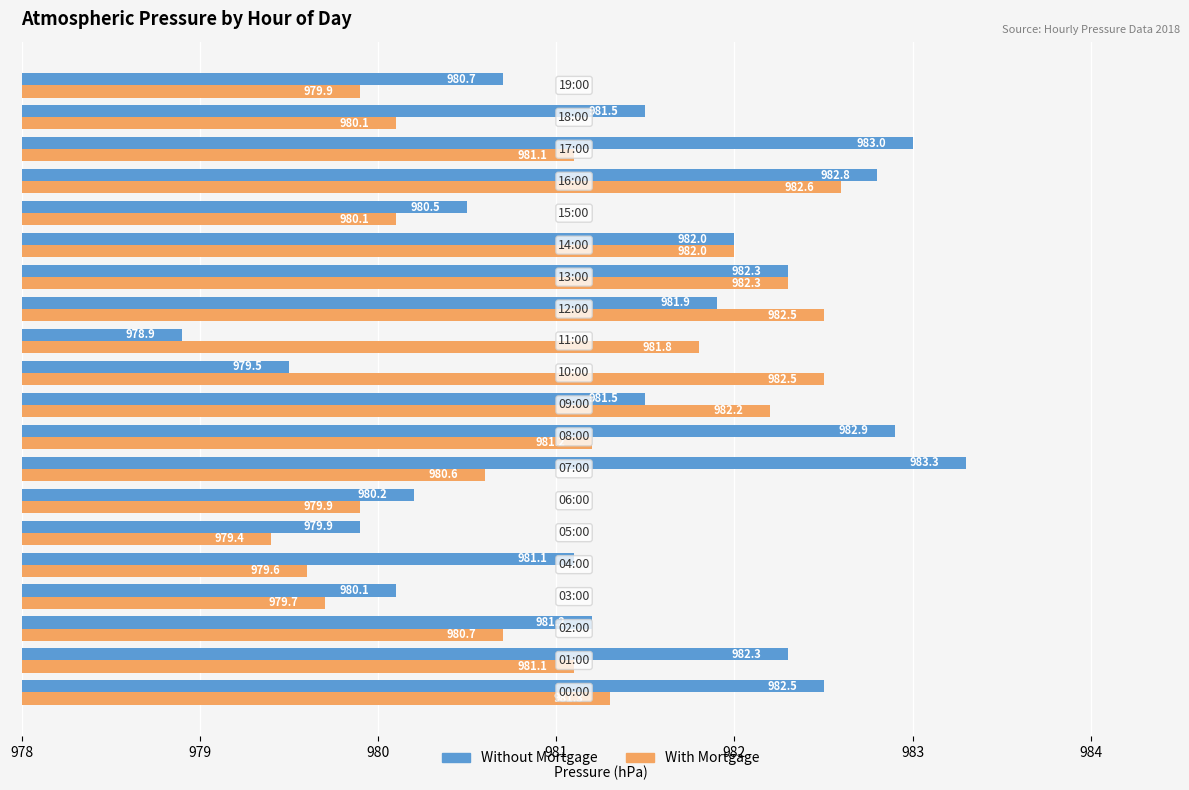

Which series has the largest total across all categories?

Without Mortgage